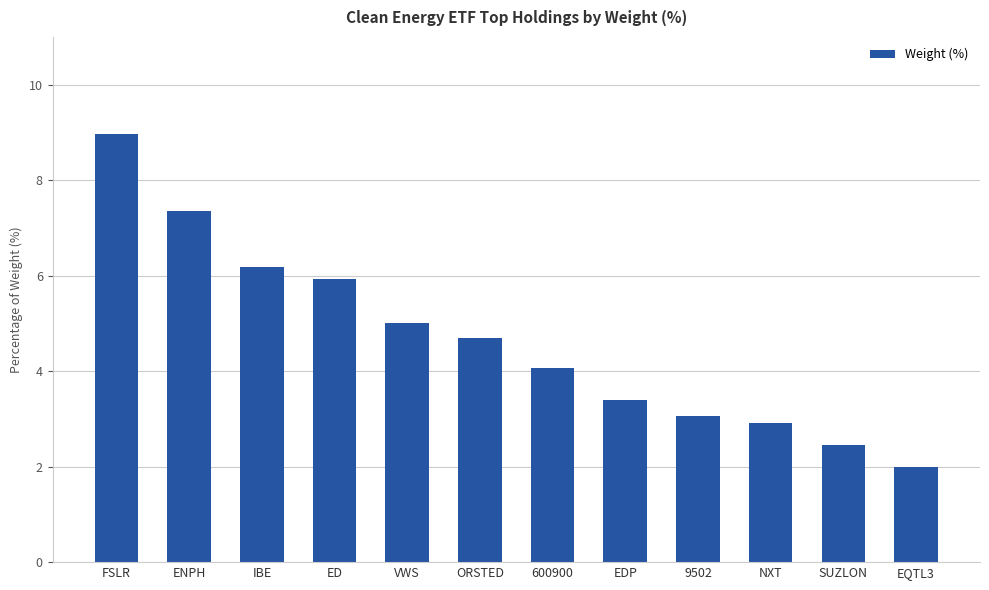

Read the value at SUZLON.

2.5